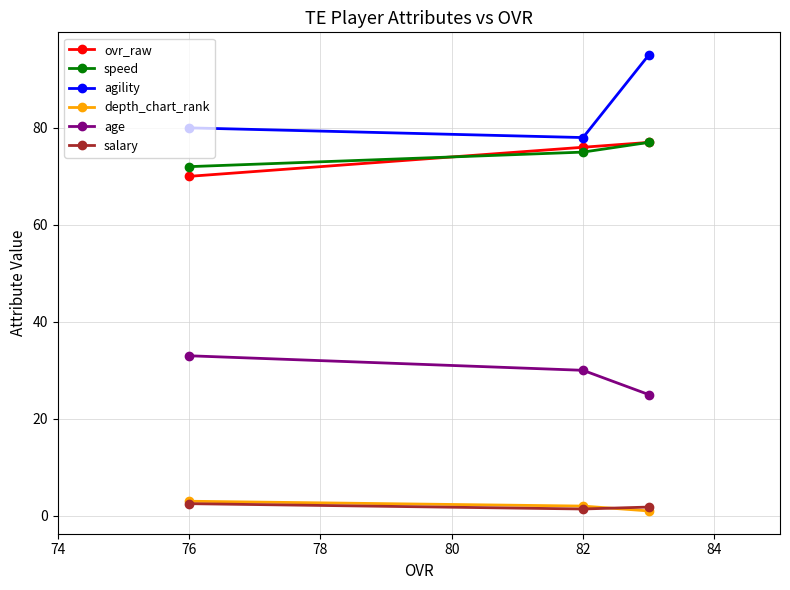

Which series has the widest spread of values?

agility